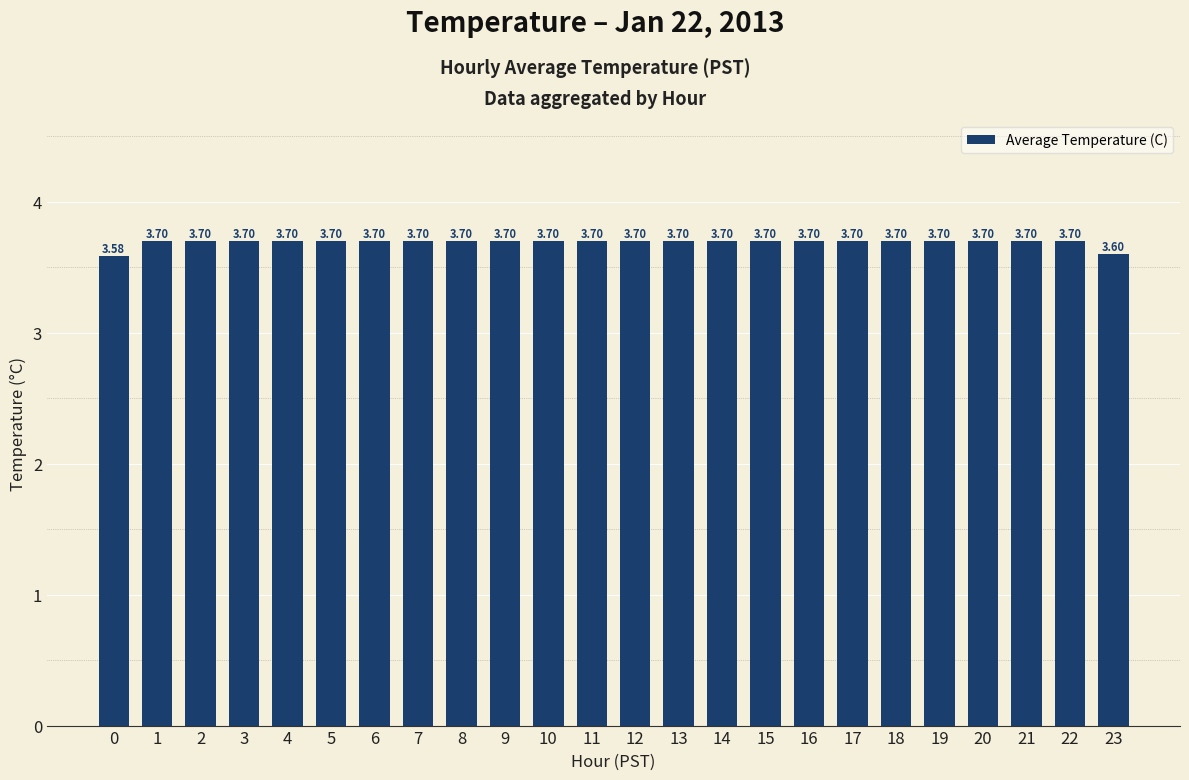

What is the sum of the values at 14 and 23?

7.3